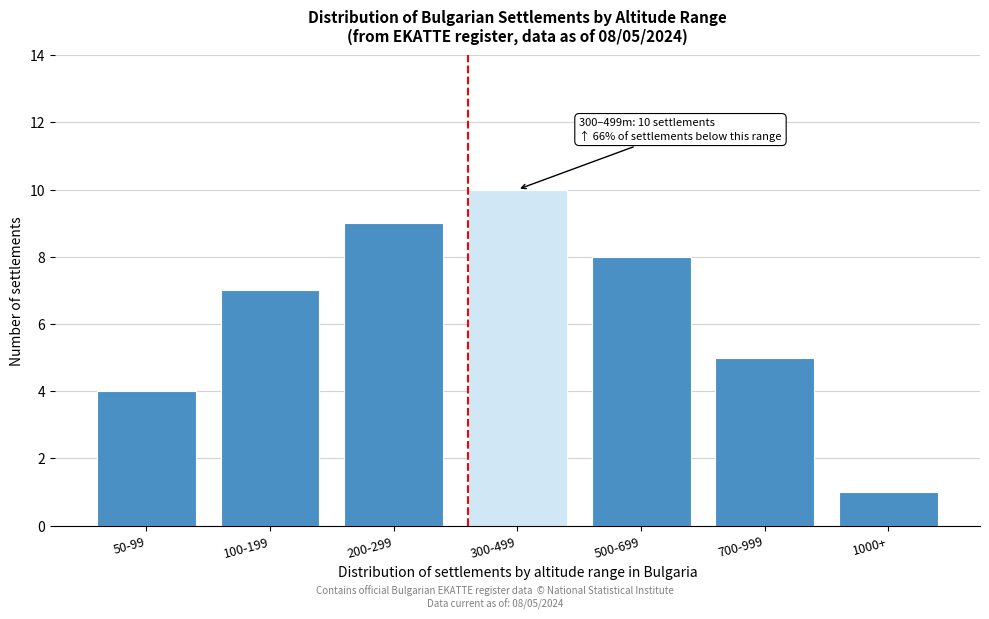

Reading left to right, extract all data points from this chart.

50-99=4	100-199=7	200-299=9	300-499=10	500-699=8	700-999=5	1000+=1